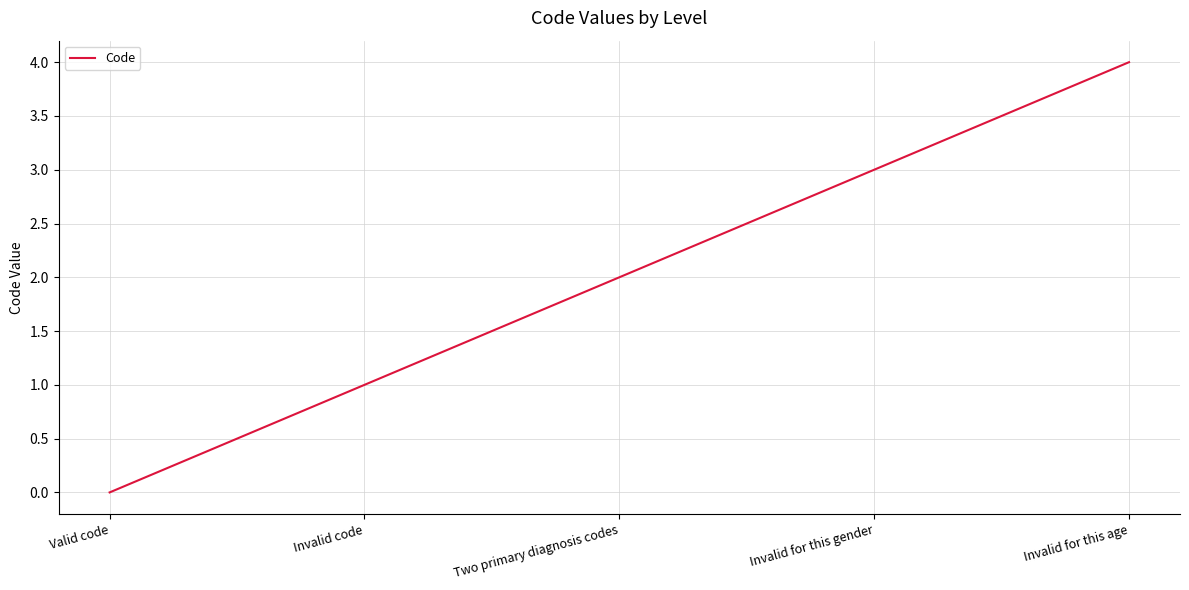

Rank the categories by value from lowest to highest.

Valid code, Invalid code, Two primary diagnosis codes, Invalid for this gender, Invalid for this age